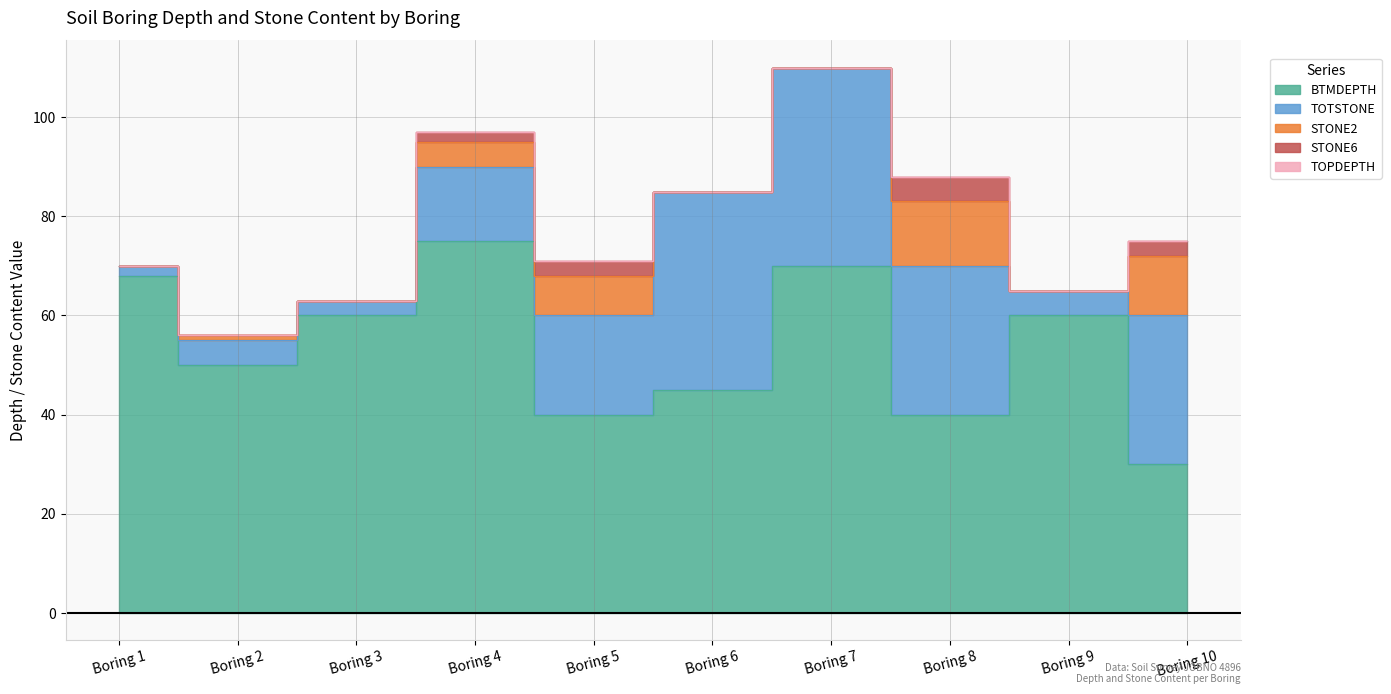

Reading left to right, extract all data points from this chart.

TOPDEPTH: 0	0	0	0	0	0	0	0	0	0
BTMDEPTH: 68	50	60	75	40	45	70	40	60	30
TOTSTONE: 2	5	3	15	20	40	40	30	5	30
STONE2: 0	1	0	5	8	0	0	13	0	12
STONE6: 0	0	0	2	3	0	0	5	0	3